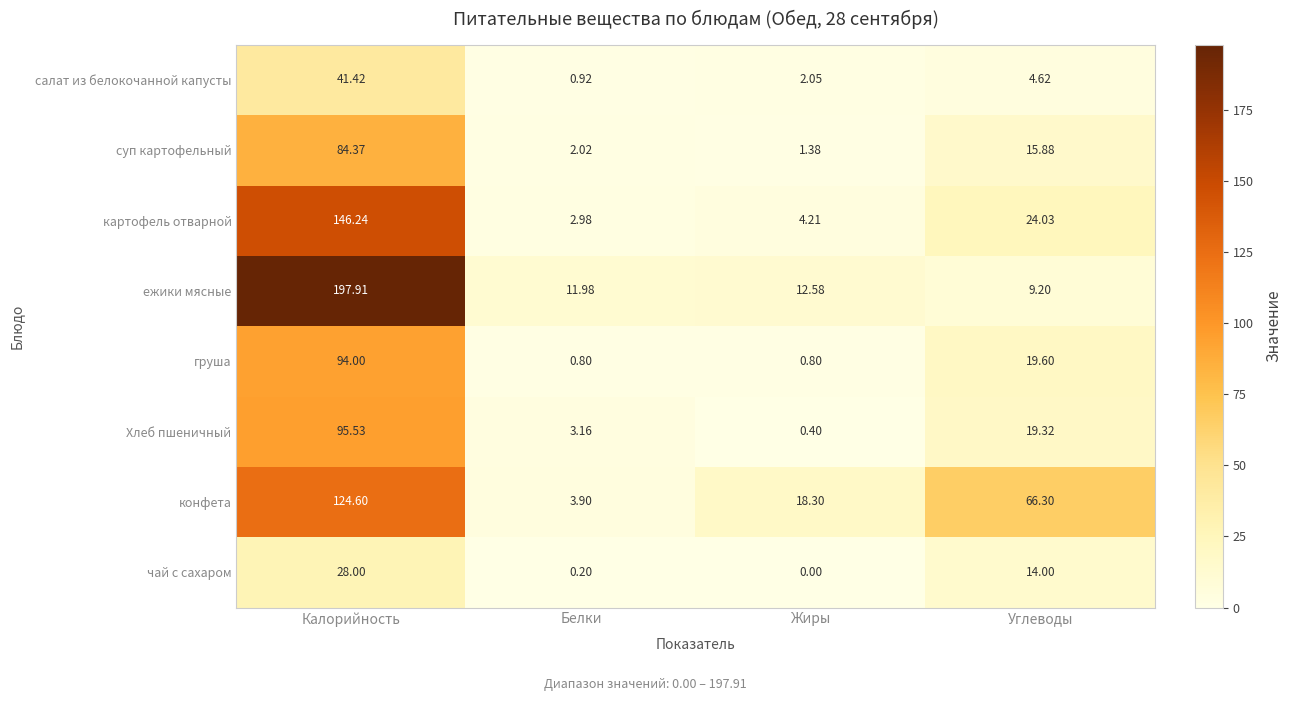

What is the spread (max minus min) of values at Белки?

11.8